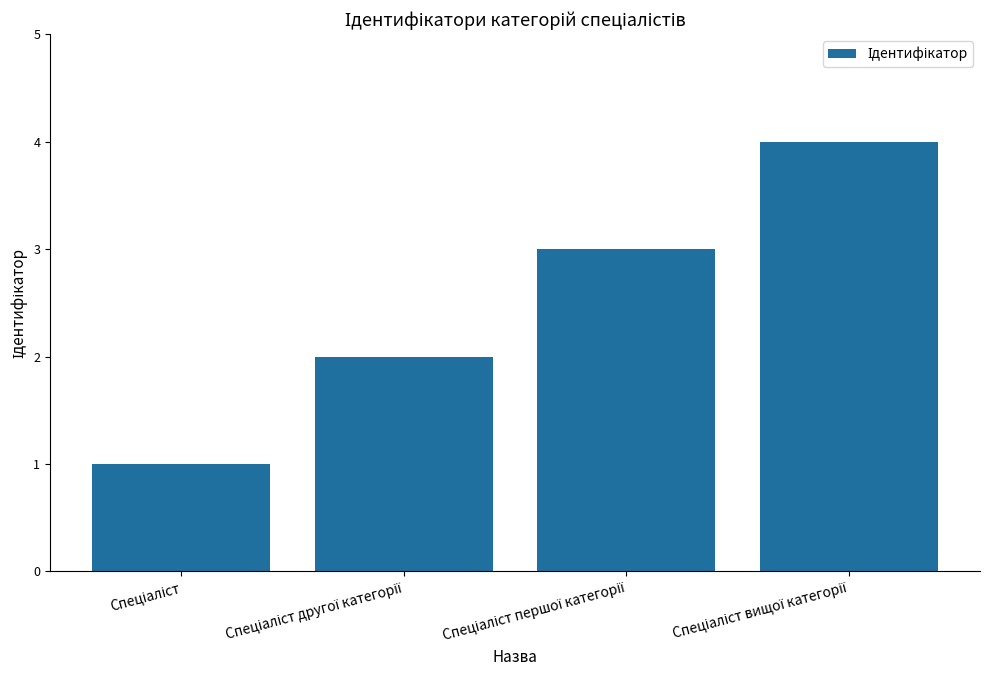

What is the greatest value displayed?

4